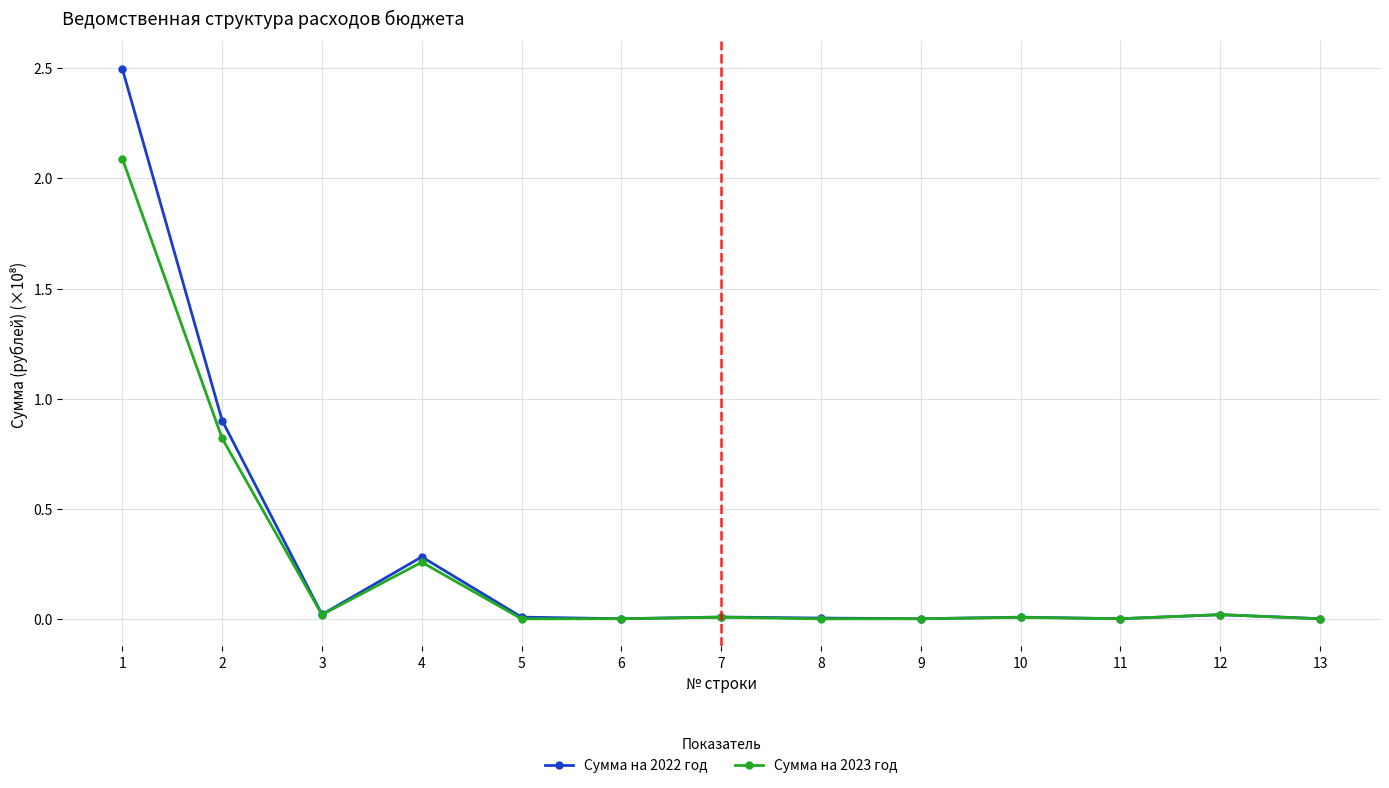

Where is the first local minimum for Сумма на 2022 год?

3